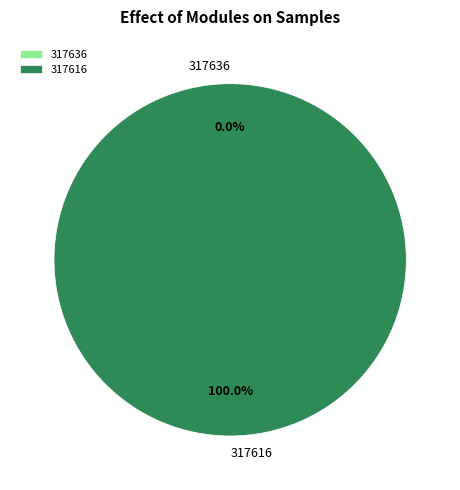

To the nearest percent, what is the average slice percentage?

50%